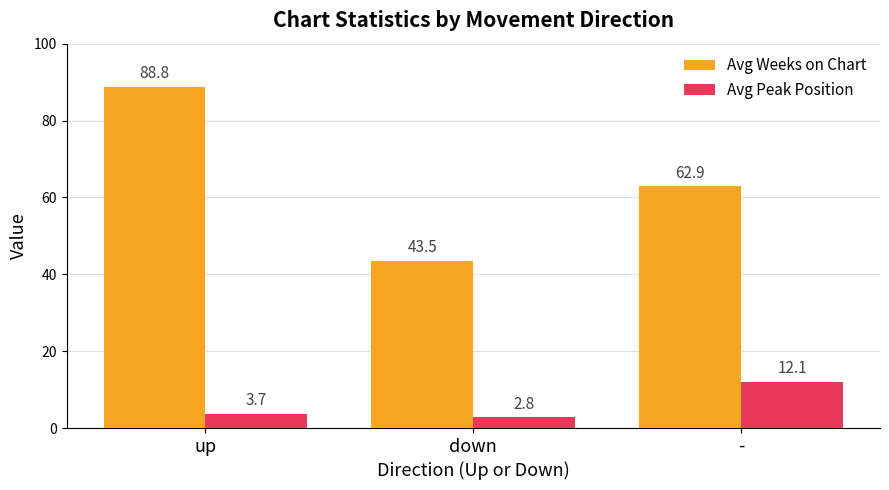

At down, list the series in order from largest to smallest.

Avg Weeks on Chart, Avg Peak Position